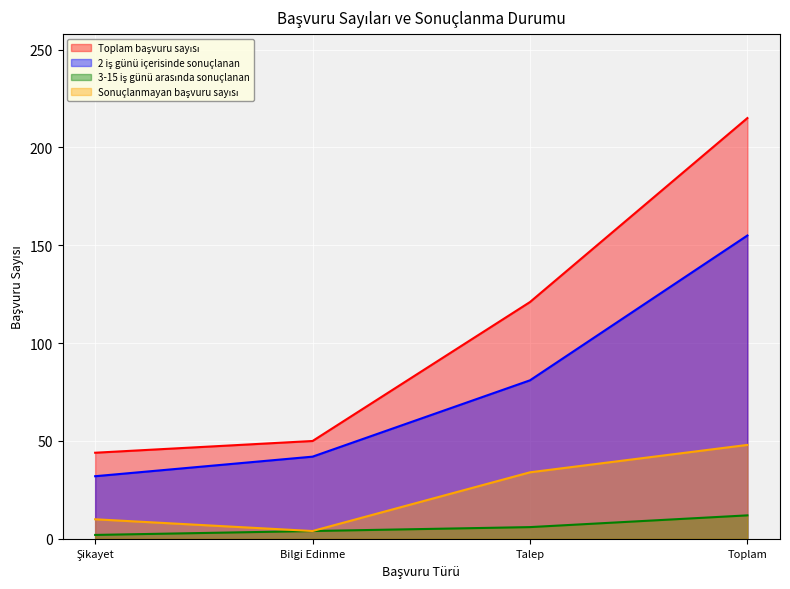

Reading left to right, extract all data points from this chart.

Toplam başvuru sayısı: 44	50	121	215
2 iş günü içerisinde sonuçlanan: 32	42	81	155
3-15 iş günü arasında sonuçlanan: 2	4	6	12
Sonuçlanmayan başvuru sayısı: 10	4	34	48